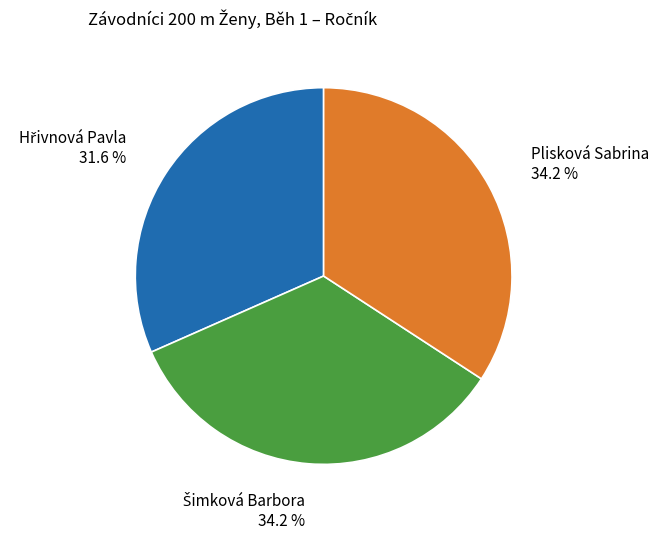

What percentage is NOT represented by Plisková Sabrina?

65.8%